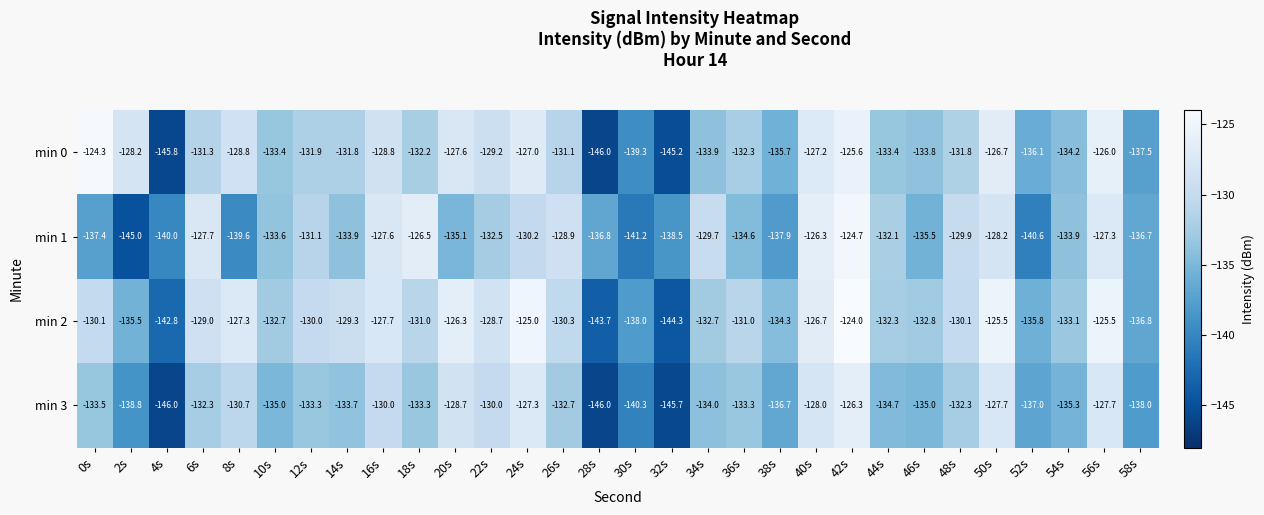

What is the average value of the min 2 series?

-131.7